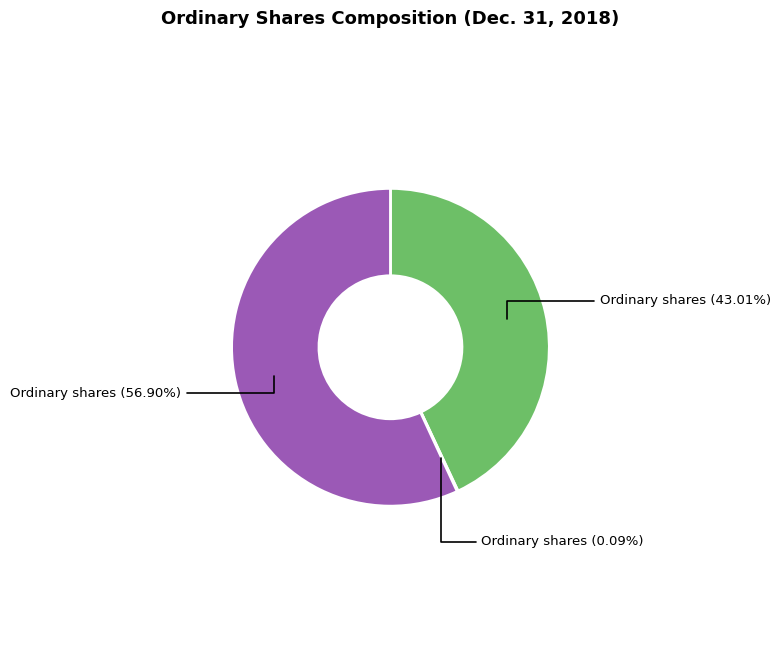

Is there a majority slice in this chart?

Yes